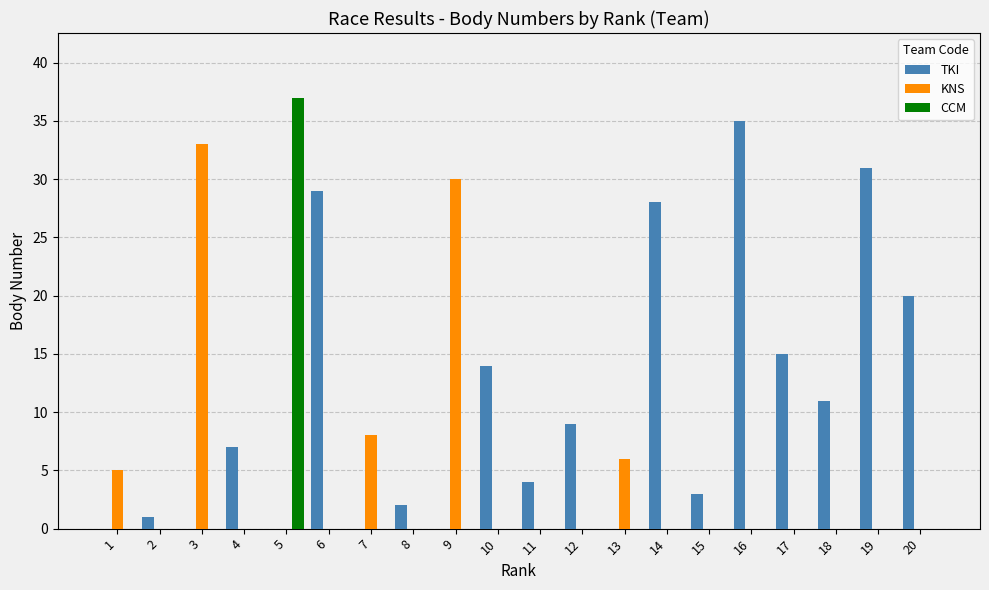

What value does the TKI series have at 11?

4